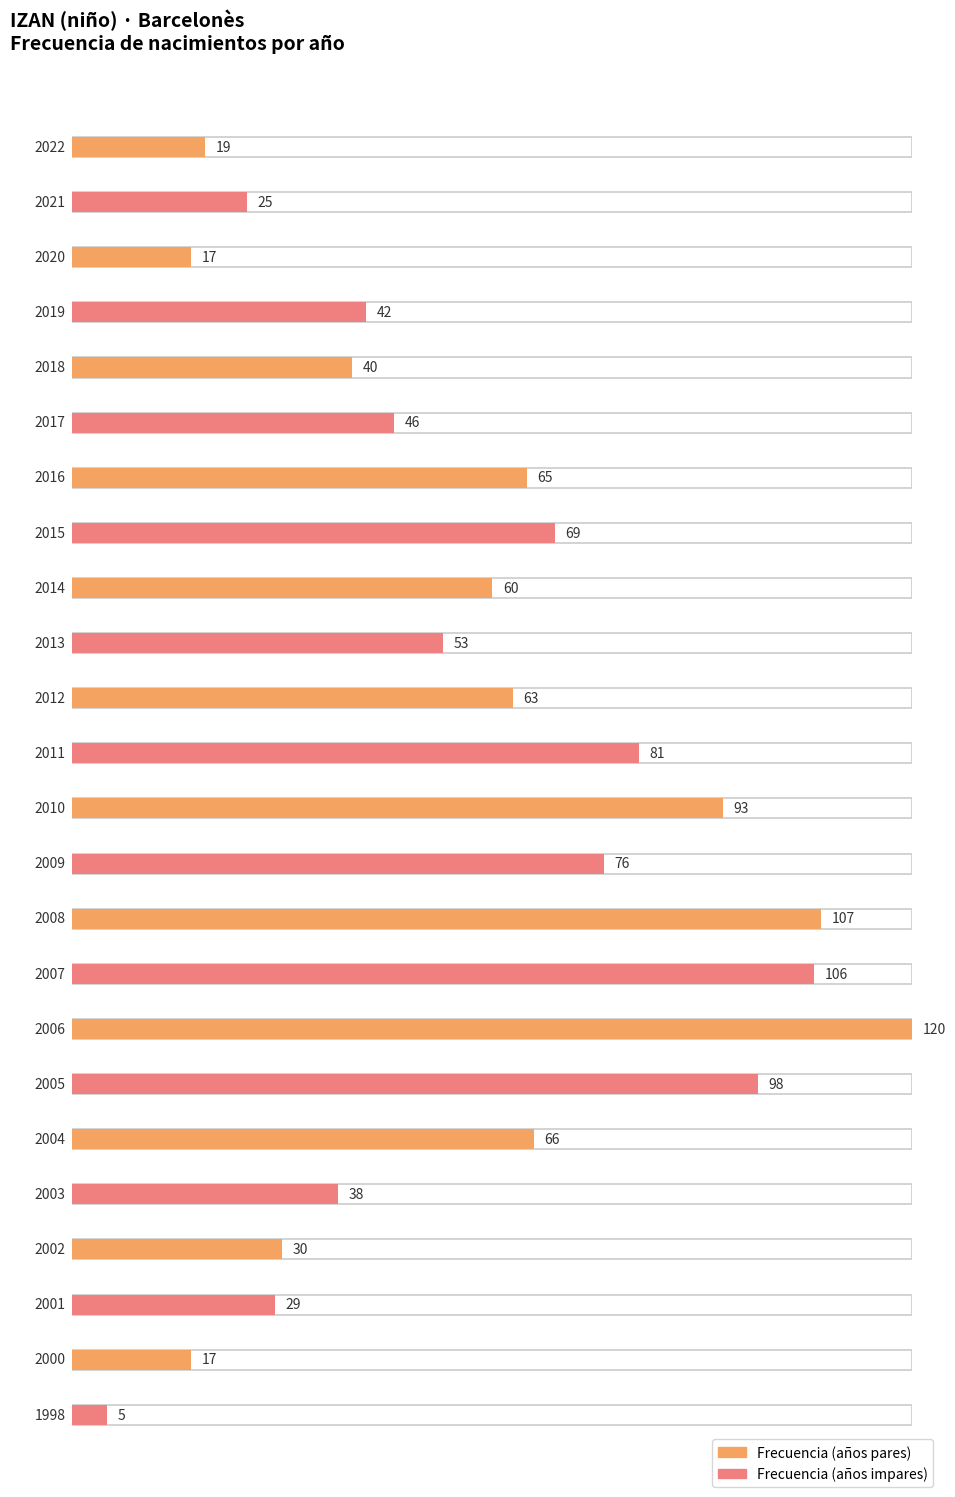

How many categories are shown in the chart?

24